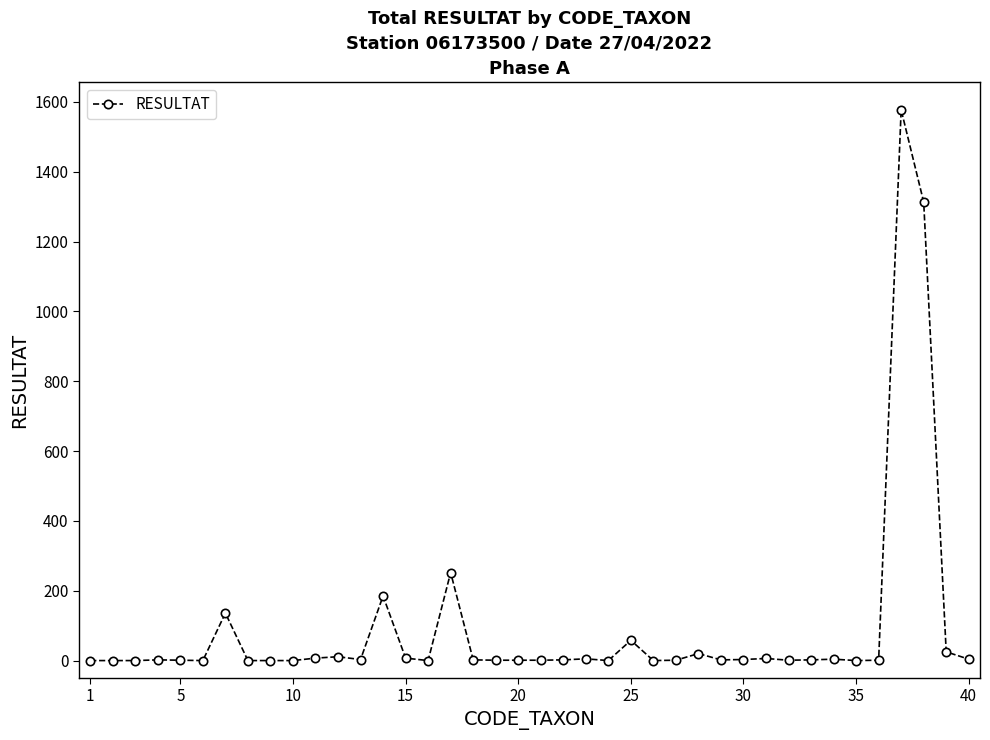

What is the sum of all values?

3633